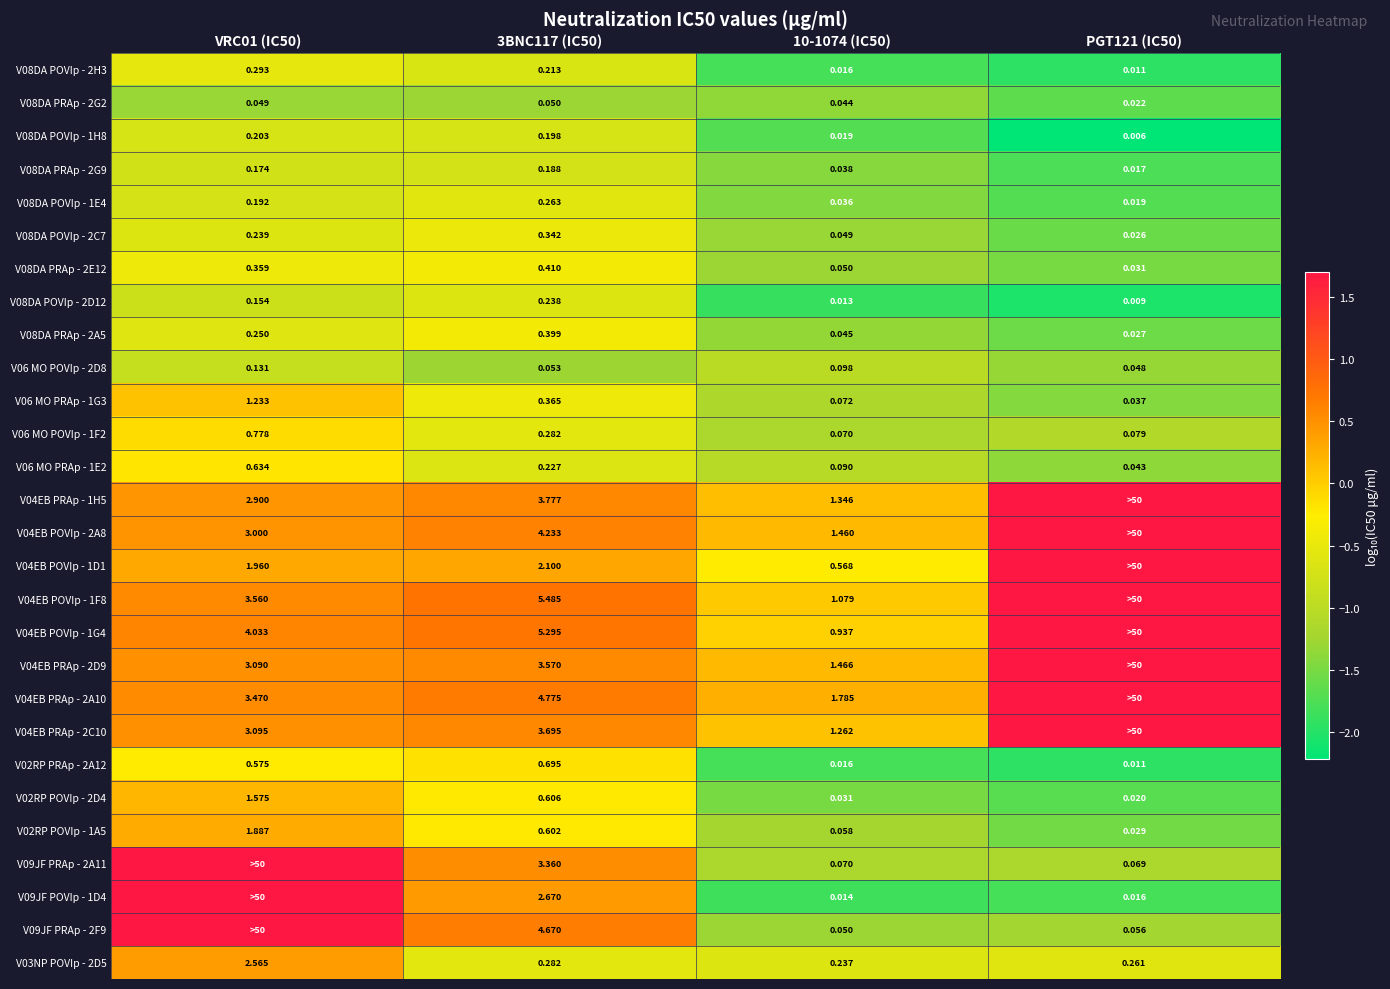

Is the value of V06 MO POVIp - 2D8 at VRC01 (IC50) greater than the value of V04EB PRAp - 2A10 at 3BNC117 (IC50)?

No